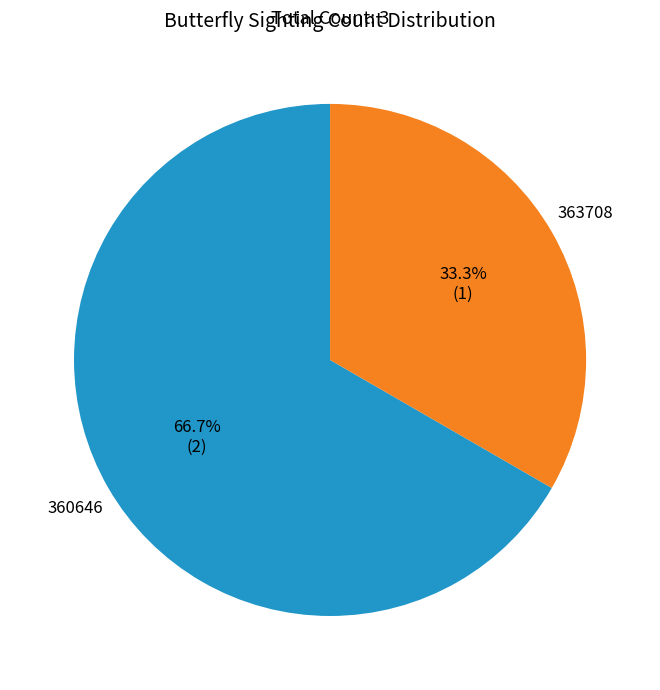

Does any single category account for the majority?

Yes